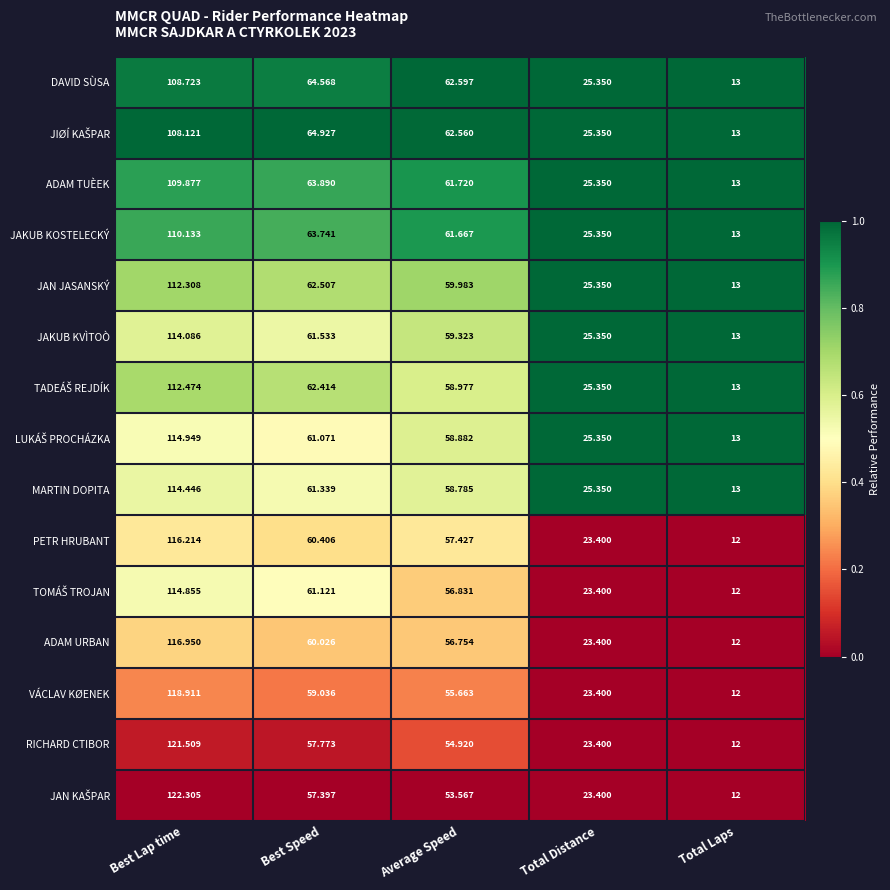

What is the total value across all series at Average Speed?

879.7